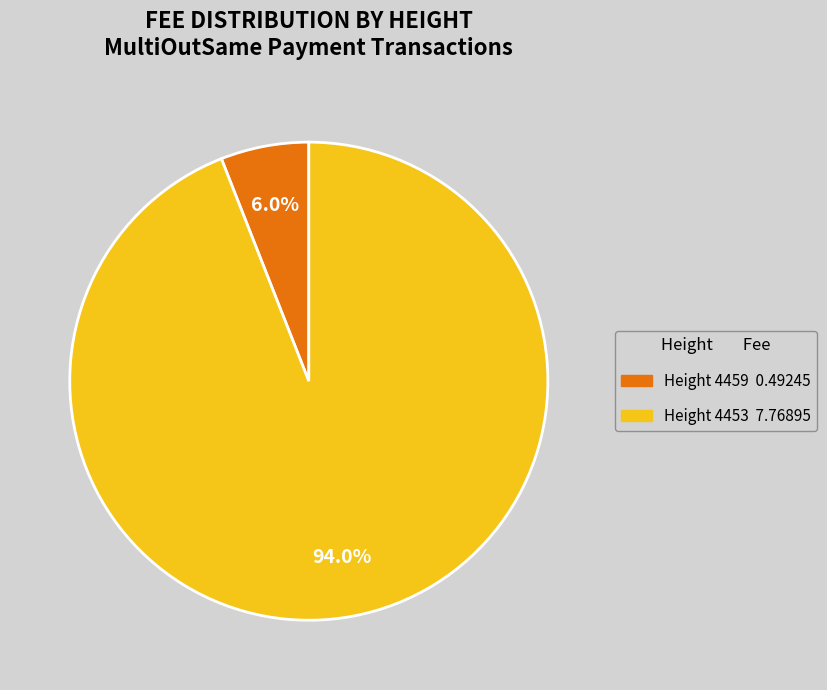

Is there a majority slice in this chart?

Yes